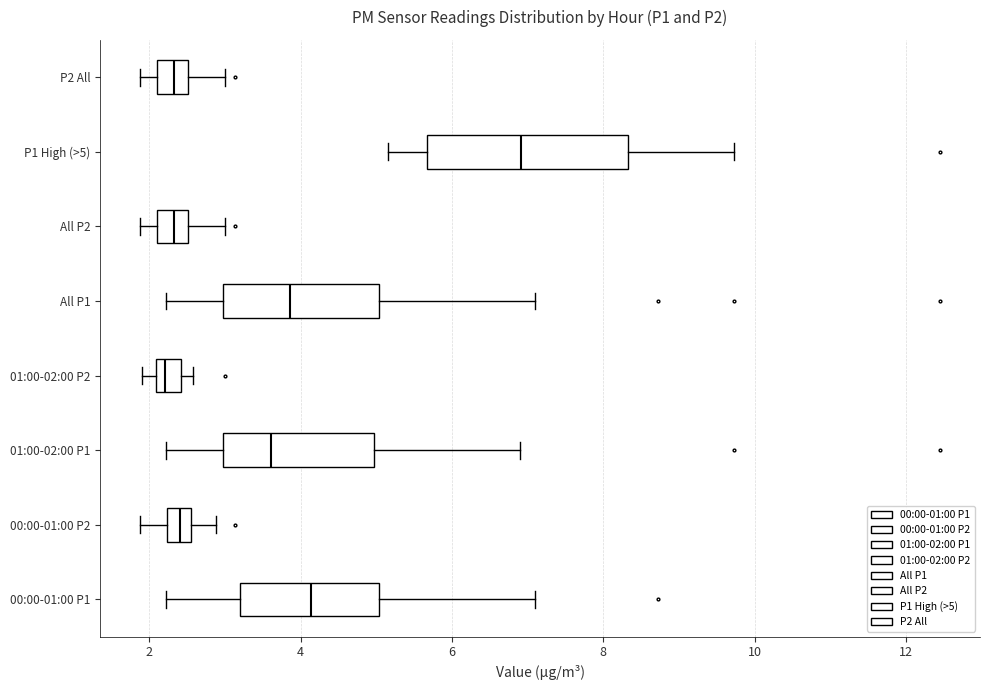

Reading bottom to top, read every box against the x-axis: the position of its median line, the range the box covers, and the ends of its whiskers. The values are not printed on the chart, so give them approximately, as read against the axis.

00:00-01:00 P1: median 4.2, box 3.2 to 5.0, whiskers 2.2 to 7.2
00:00-01:00 P2: median 2.4, box 2.2 to 2.6, whiskers 1.8 to 2.8
01:00-02:00 P1: median 3.6, box 3.0 to 5.0, whiskers 2.2 to 7.0
01:00-02:00 P2: median 2.2, box 2.0 to 2.4, whiskers 2.0 (left of the box's left edge) to 2.6
All P1: median 3.8, box 3.0 to 5.0, whiskers 2.2 to 7.2
All P2: median 2.4, box 2.2 to 2.6, whiskers 1.8 to 3.0
P1 High (>5): median 7.0, box 5.6 to 8.4, whiskers 5.2 to 9.8
P2 All: median 2.4, box 2.2 to 2.6, whiskers 1.8 to 3.0